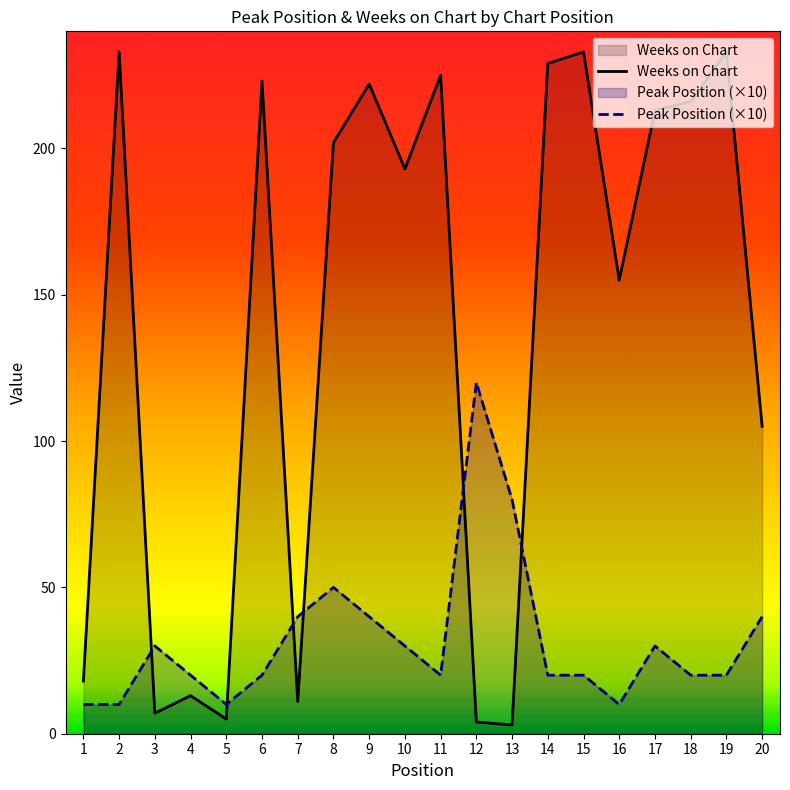

List the labels in order of Peak Position (×10) value, smallest first.

1, 2, 5, 16, 4, 6, 11, 14, 15, 18, 19, 3, 10, 17, 7, 9, 20, 8, 13, 12